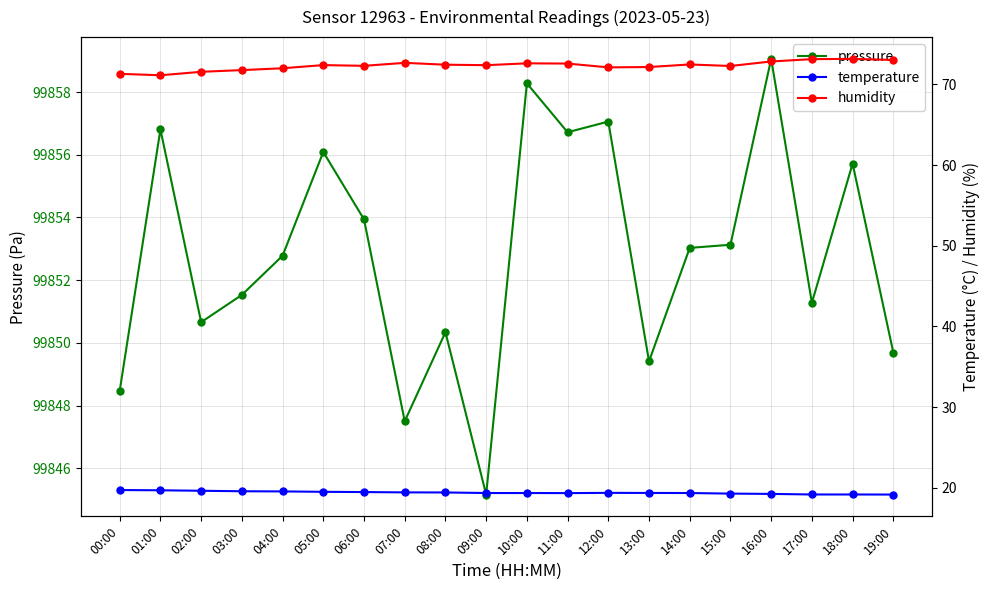

The pressure series shows 99845.2 at 09:00. True or false?

True